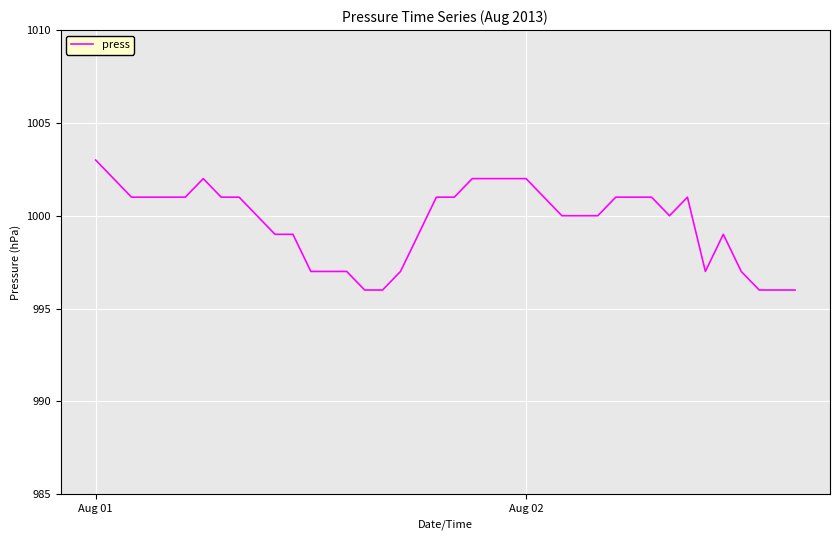

True or false: there are more than 0 points higher than both neighbors.

True